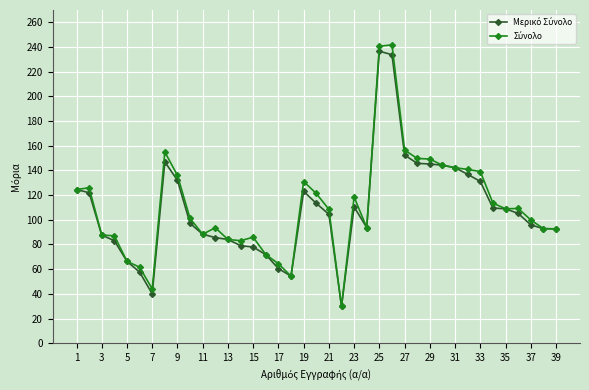

Which series has the largest range (max minus min)?

Σύνολο